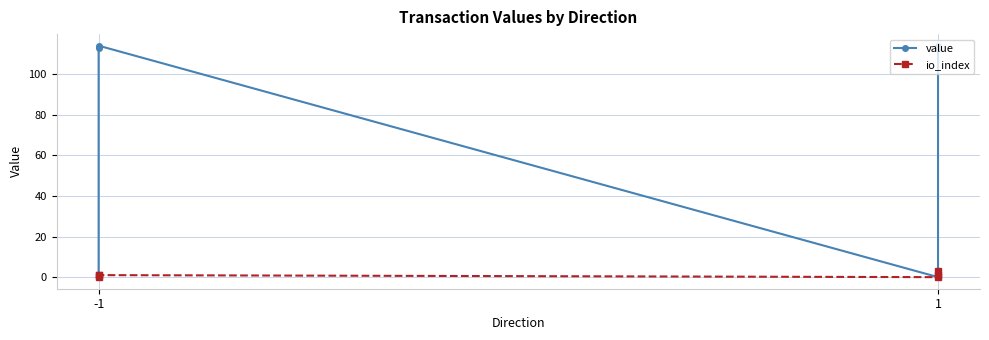

True or false: io_index and value cross at least once.

False